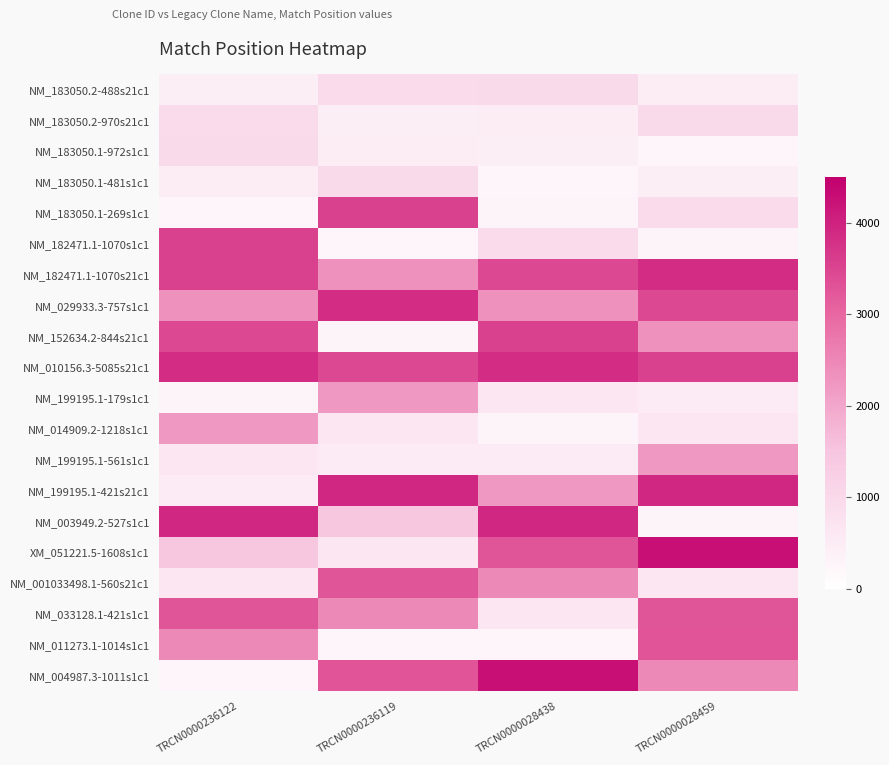

At TRCN0000028459, list the series in order from smallest to largest.

NM_183050.1-972s1c1, NM_182471.1-1070s1c1, NM_003949.2-527s1c1, NM_183050.1-481s1c1, NM_183050.2-488s21c1, NM_199195.1-179s1c1, NM_014909.2-1218s1c1, NM_001033498.1-560s21c1, NM_183050.1-269s1c1, NM_183050.2-970s21c1, NM_199195.1-561s1c1, NM_152634.2-844s21c1, NM_004987.3-1011s1c1, NM_011273.1-1014s1c1, NM_033128.1-421s1c1, NM_029933.3-757s1c1, NM_010156.3-5085s21c1, NM_182471.1-1070s21c1, NM_199195.1-421s21c1, XM_051221.5-1608s1c1